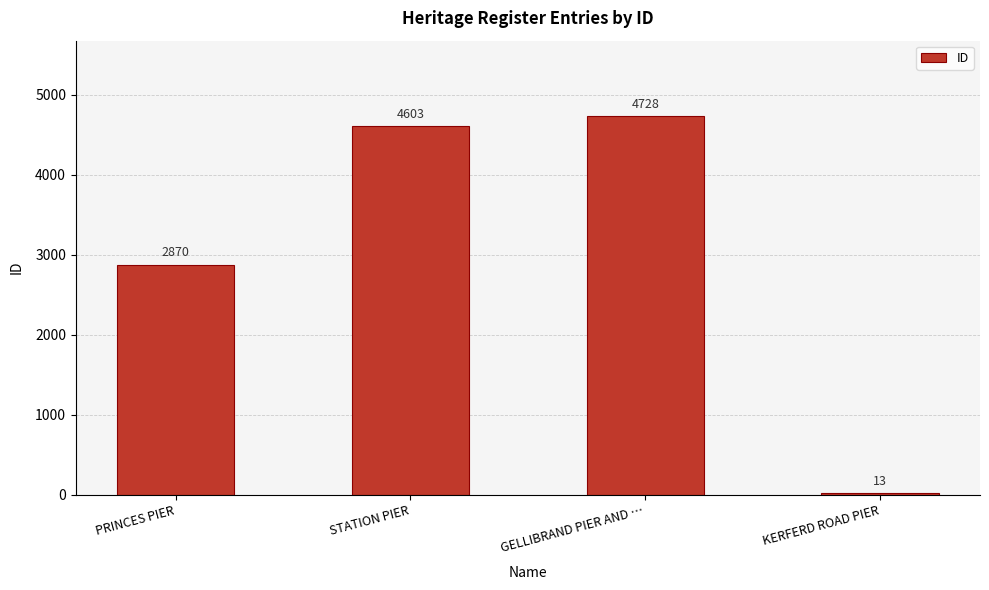

What is the sum of all values?

12214